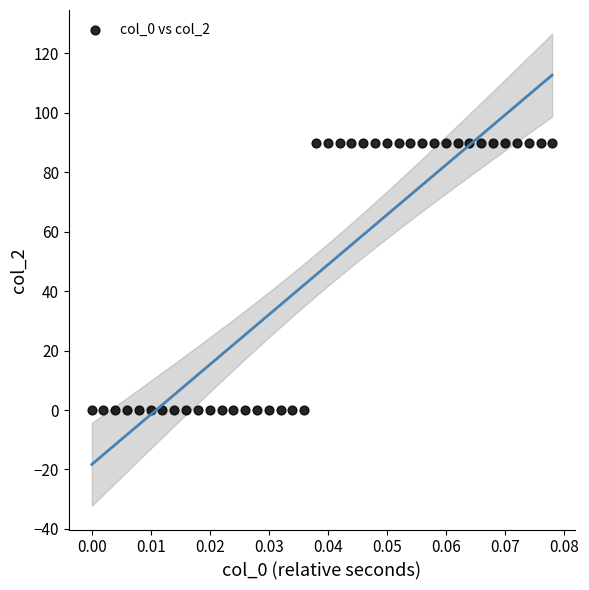

What is the range of Y values (max minus min)?

89.8